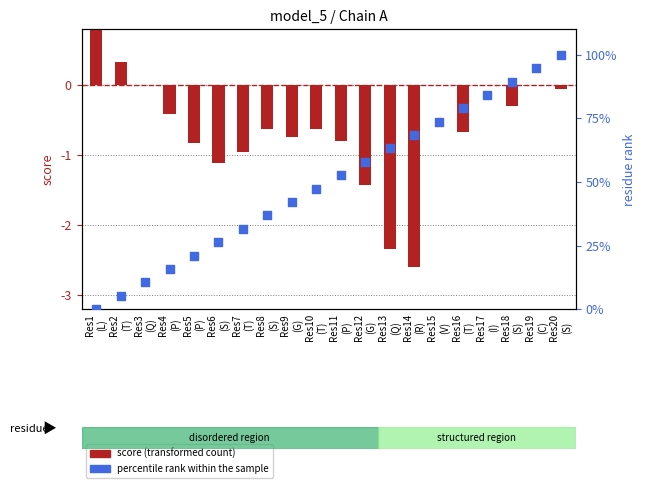

Which series has the largest Y range (max minus min)?

percentile rank within the sample